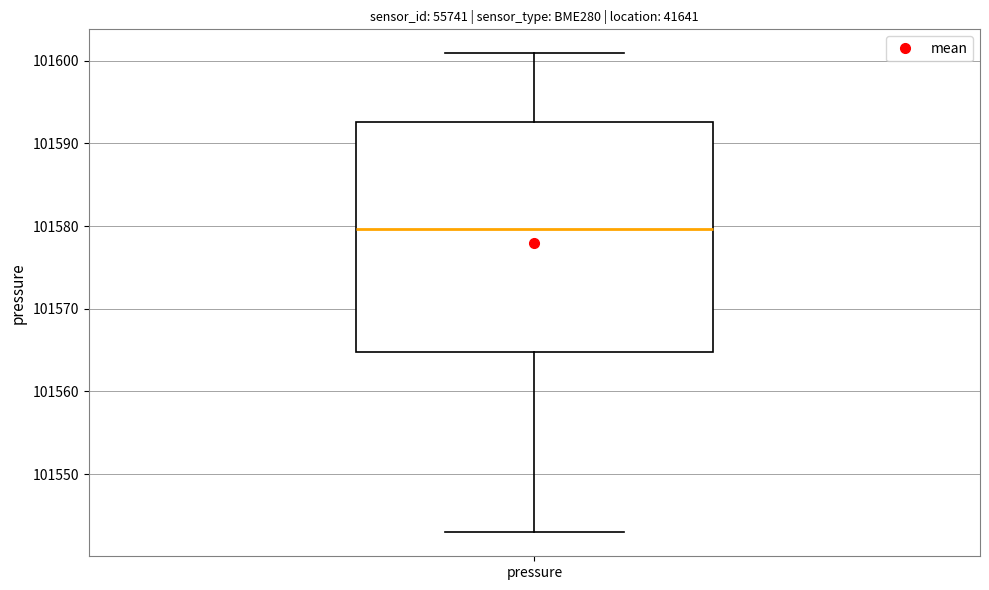

Transcribe this box plot: give where the median line is, the range the box spans, and where the two whiskers end, as read against the y-axis. The values are not printed on the chart, so give them approximately, as read against the axis.

median 101580, box 101565 to 101593, whiskers 101543 to 101601